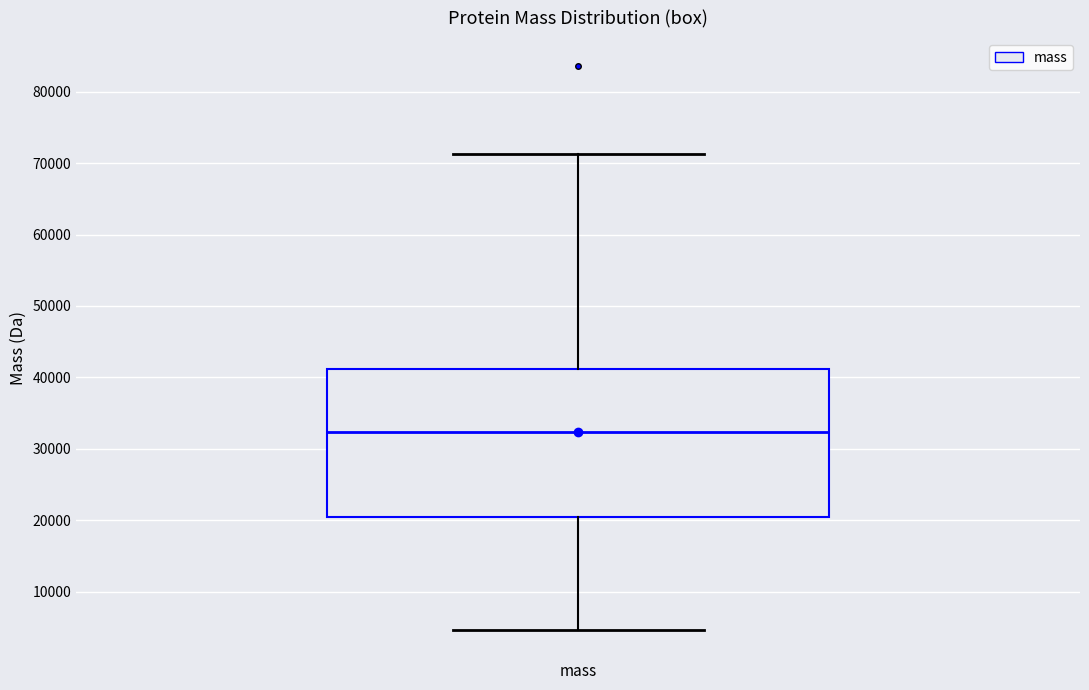

Read this box plot against the y-axis: the position of the median line, the range covered by the box, and the ends of both whiskers. The values are not printed on the chart, so give them approximately, as read against the axis.

median 32000, box 21000 to 41000, whiskers 5000 to 71000